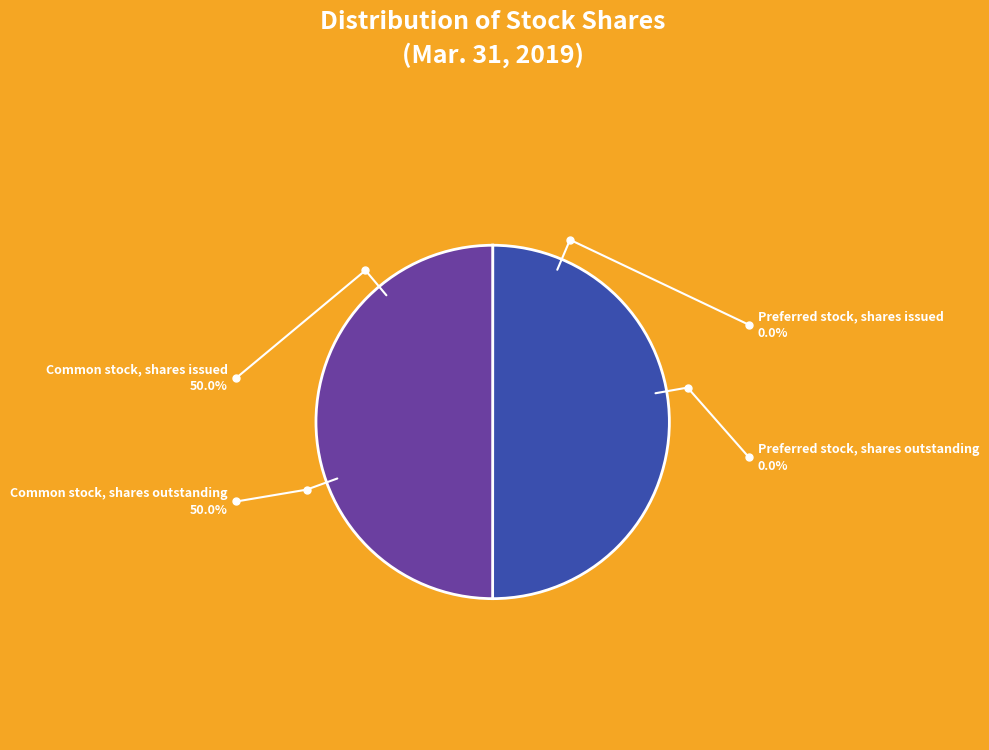

True or false: Common stock, shares issued accounts for 50% of the total.

True